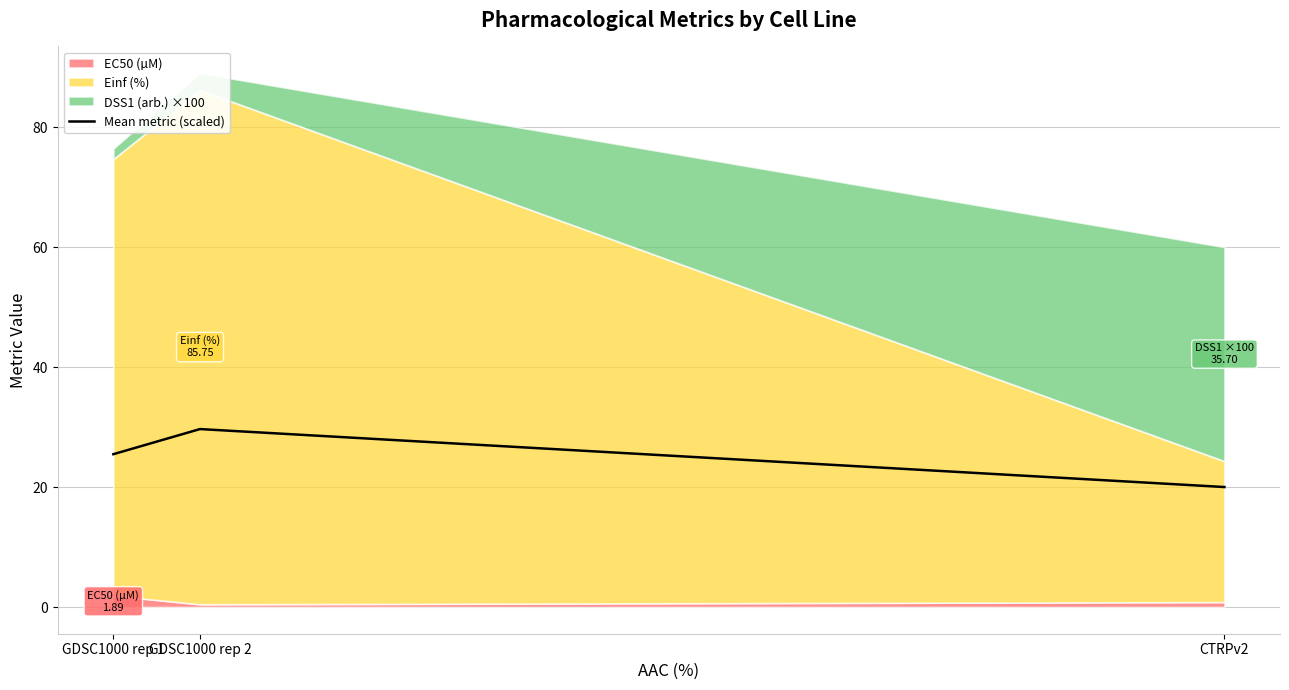

At which label does the data first exceed 25?

GDSC1000 rep 1